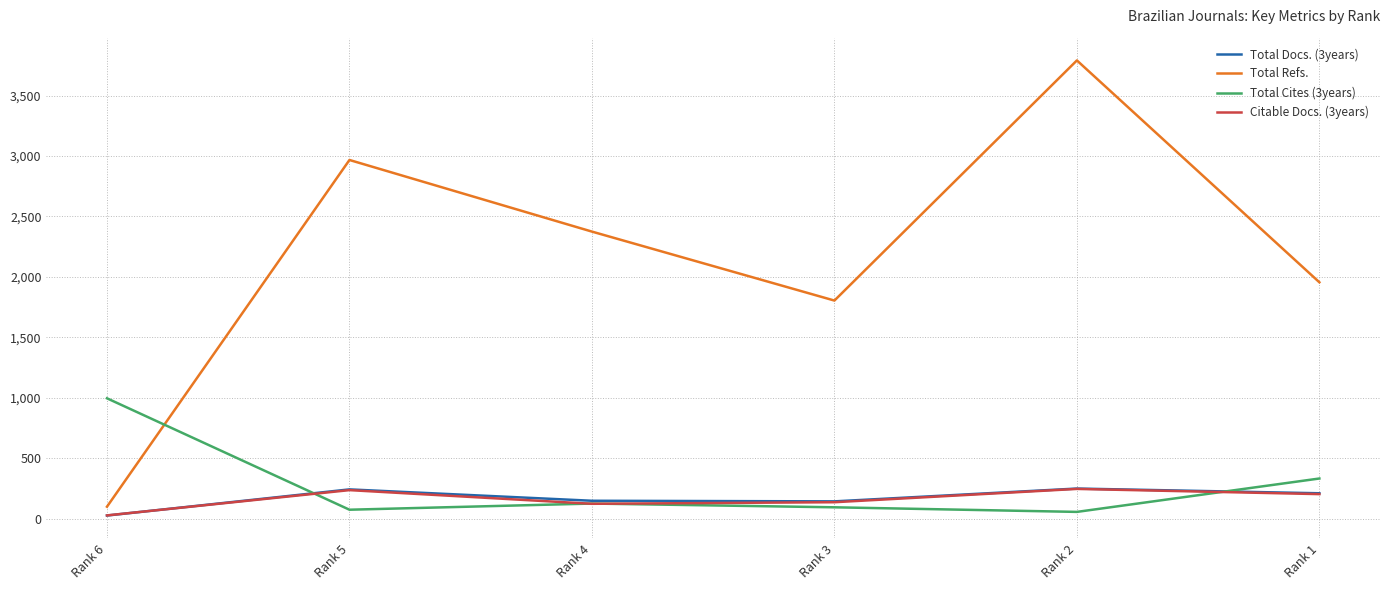

Between which two adjacent categories do Citable Docs. (3years) and Total Cites (3years) first intersect?

Rank 6 and Rank 5